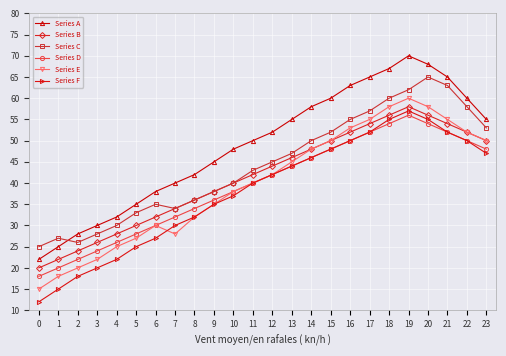

List the series in order of their peak value, lowest first.

Series D, Series F, Series B, Series E, Series C, Series A